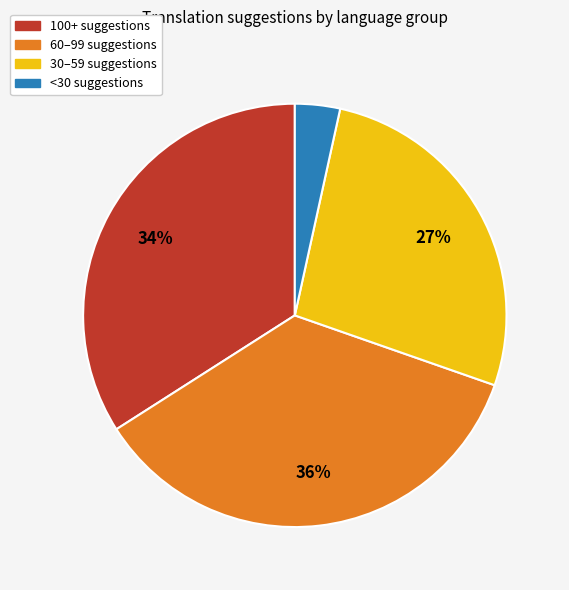

Is there a majority slice in this chart?

No